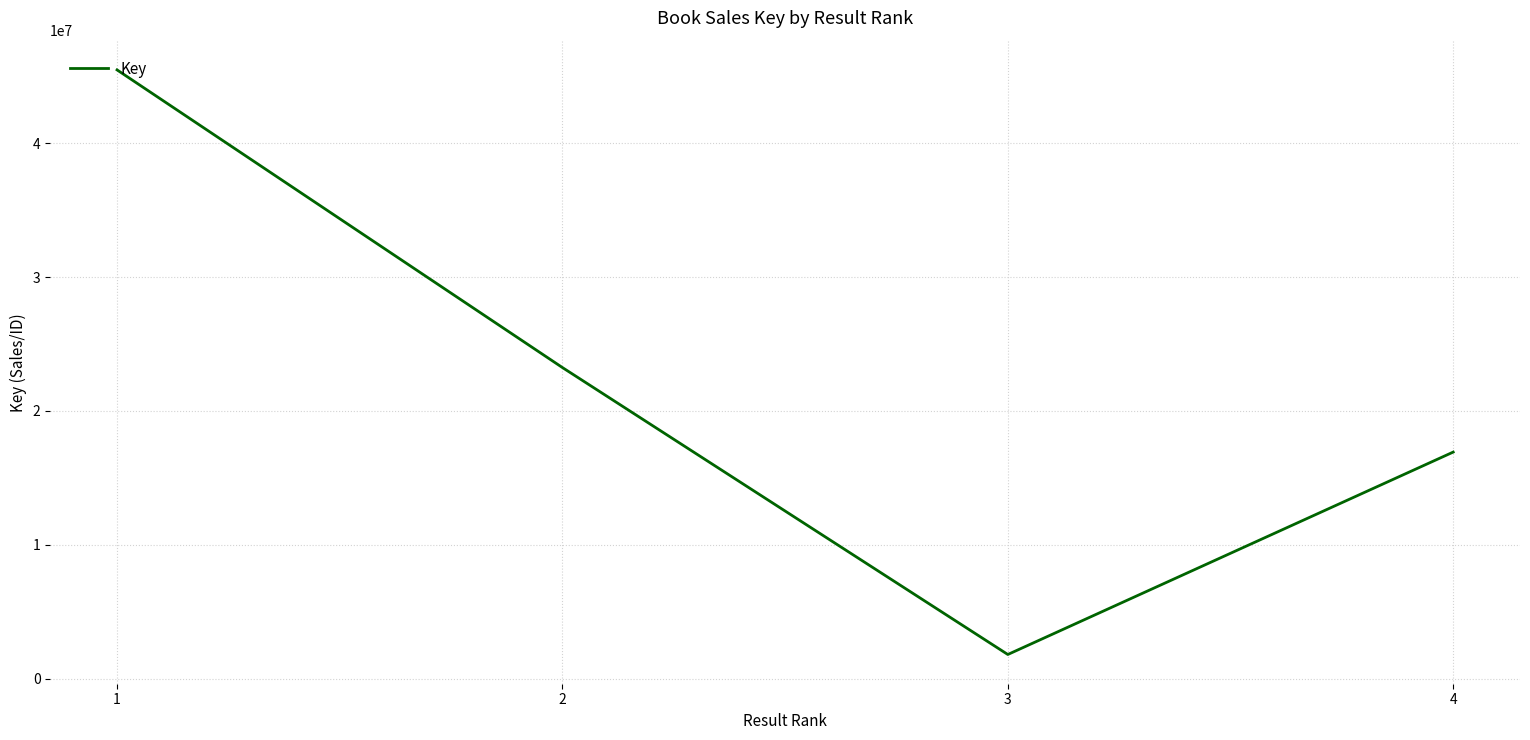

Reading left to right, what are all the values shown in this chart?

1=45484444	2=23243893	3=1804618	4=16928172